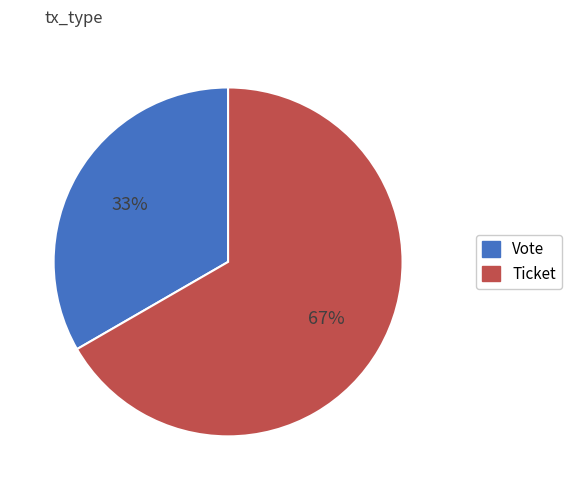

What is the ratio of the value at Ticket to the value at Vote?

2.0